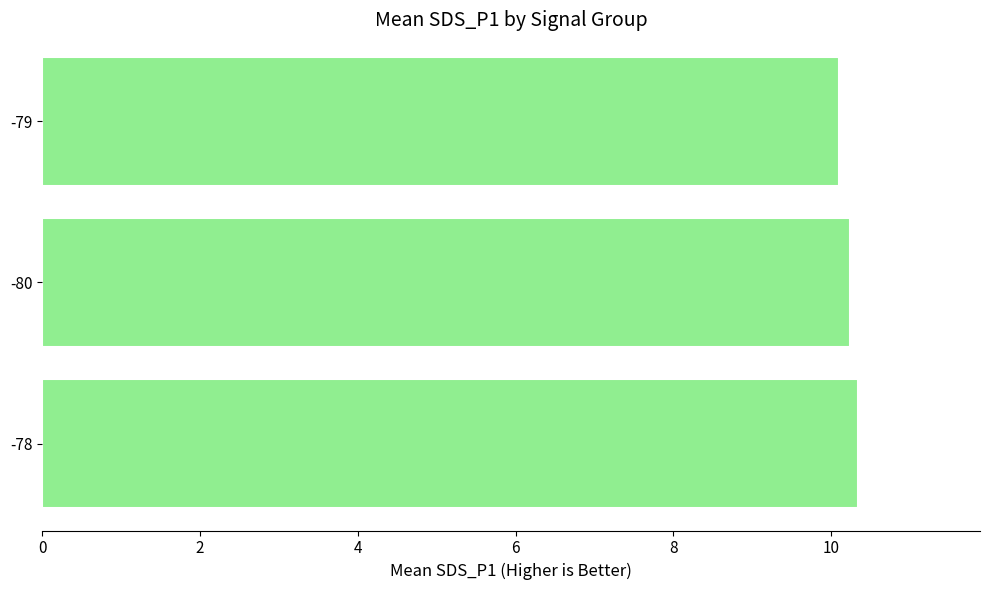

What is the average value?

10.2